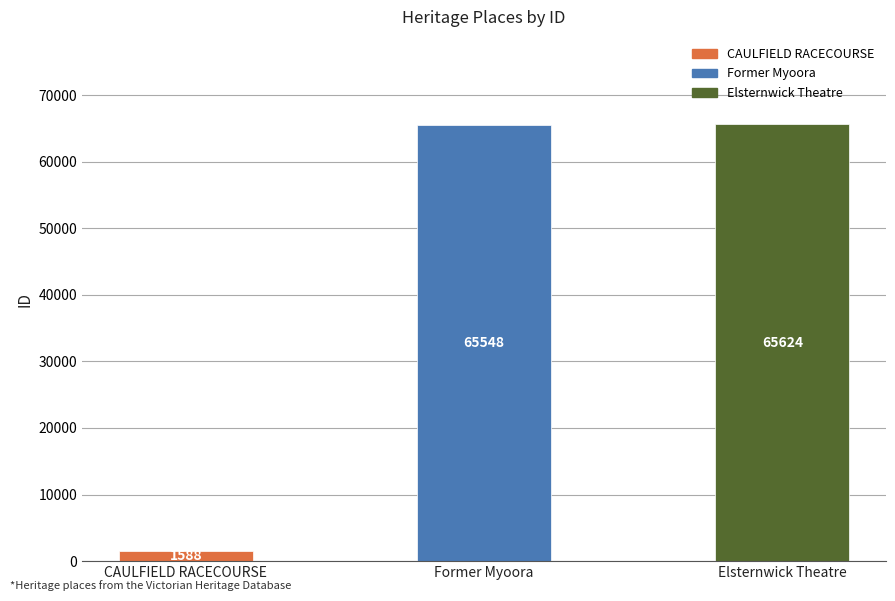

The chart shows a value of 39202 at Elsternwick Theatre. True or false?

False